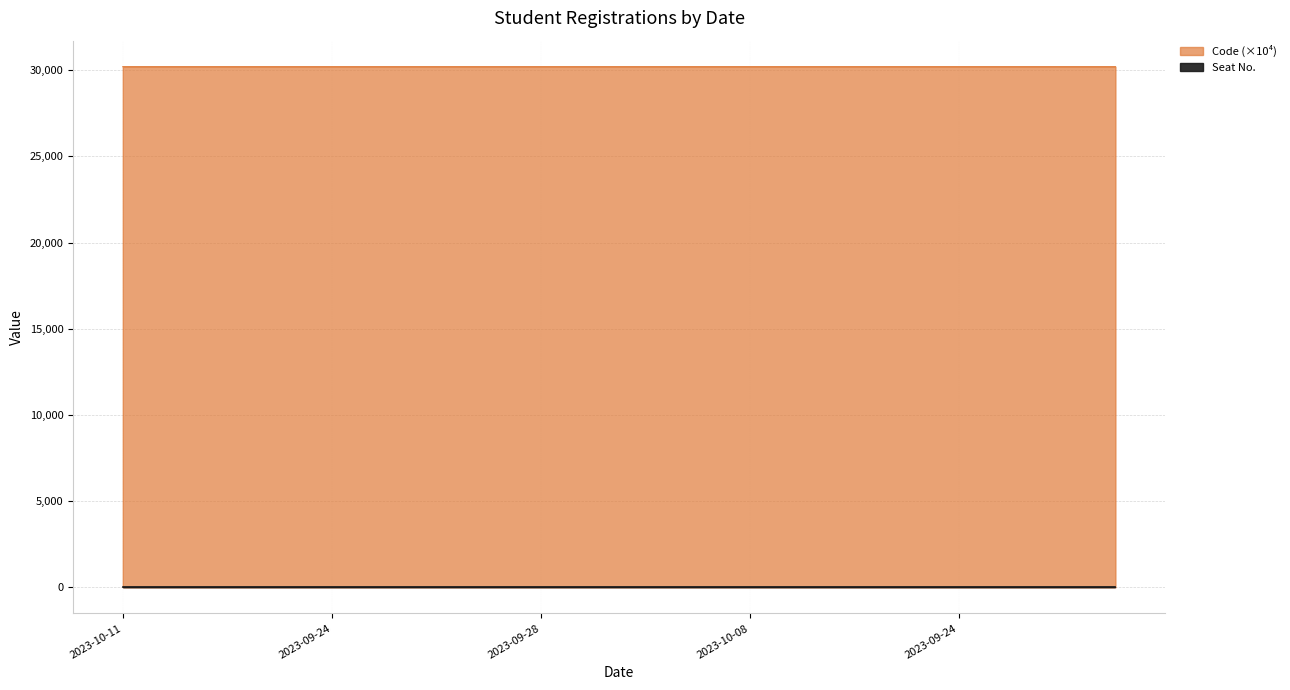

What is the sum of all values?

604044.0